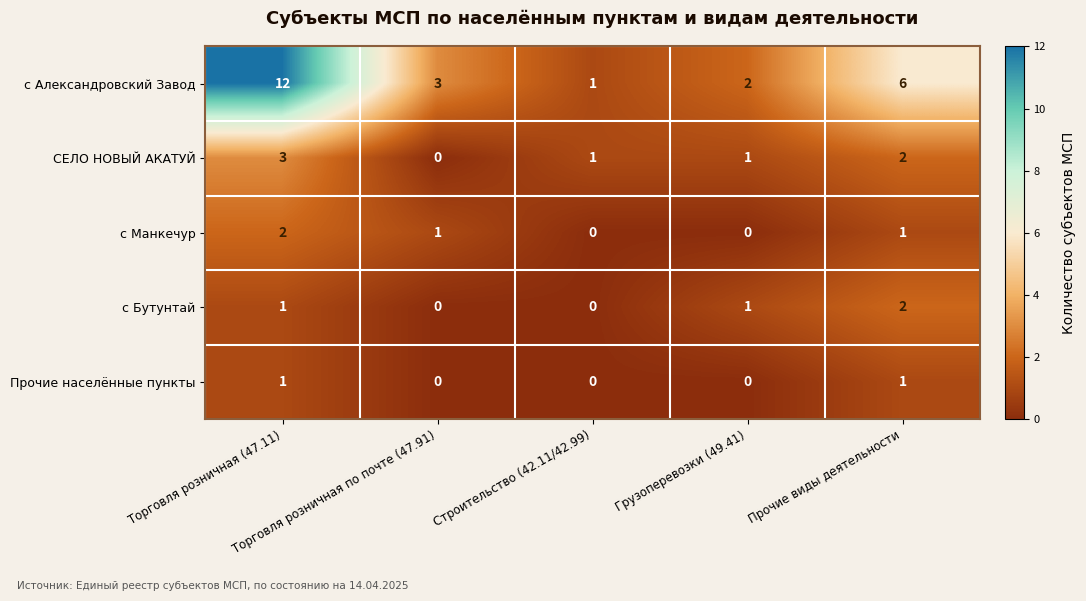

Which series has the largest total across all categories?

с Александровский Завод